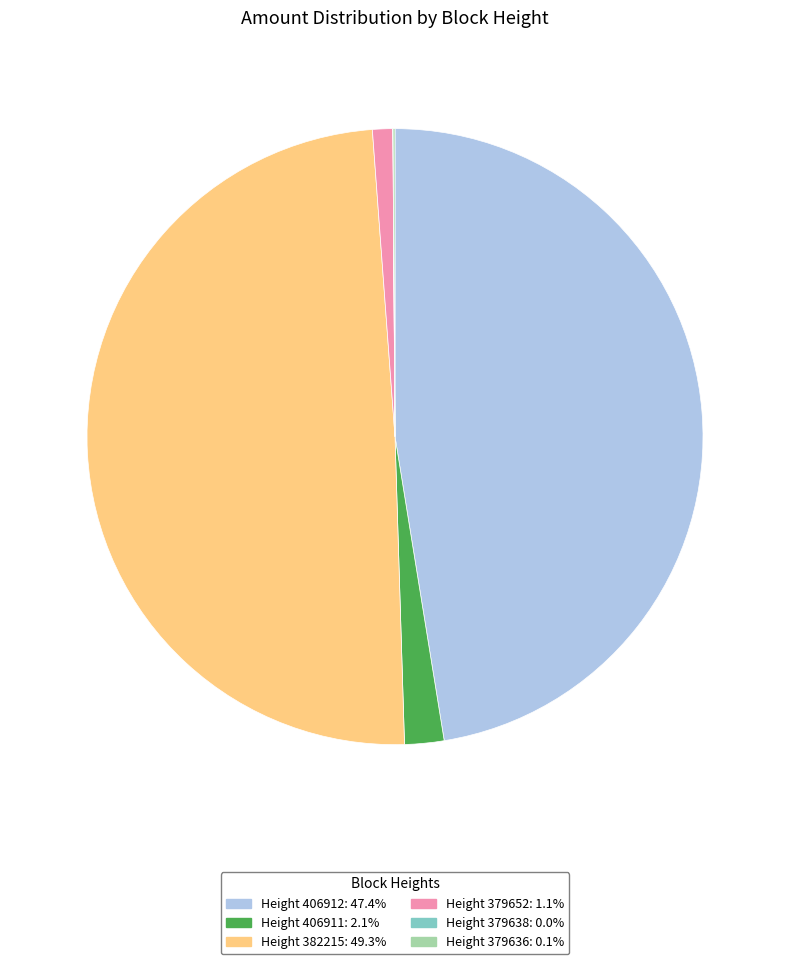

Is there a majority slice in this chart?

No